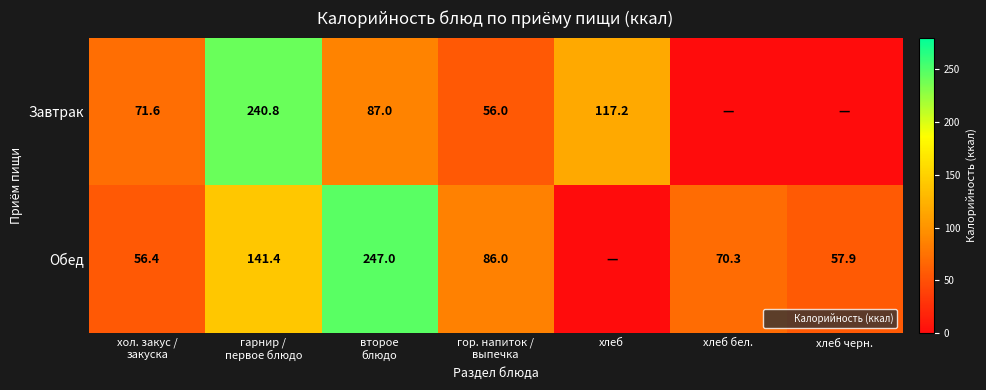

Which has a higher value, хлеб or хол. закус /
закуска?

хлеб